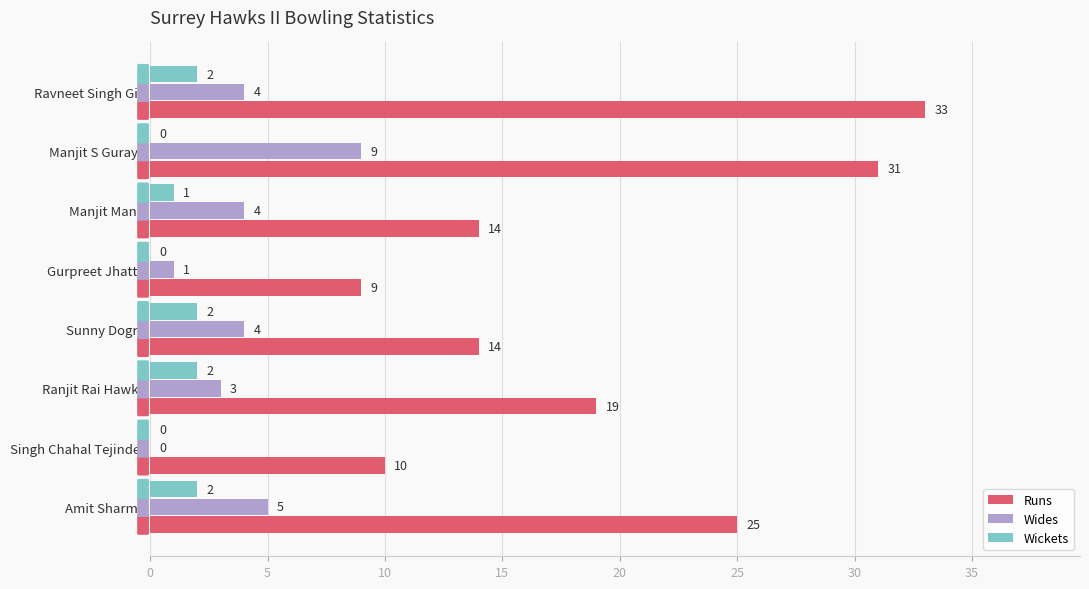

How many Wides values are between 3 and 5?

5